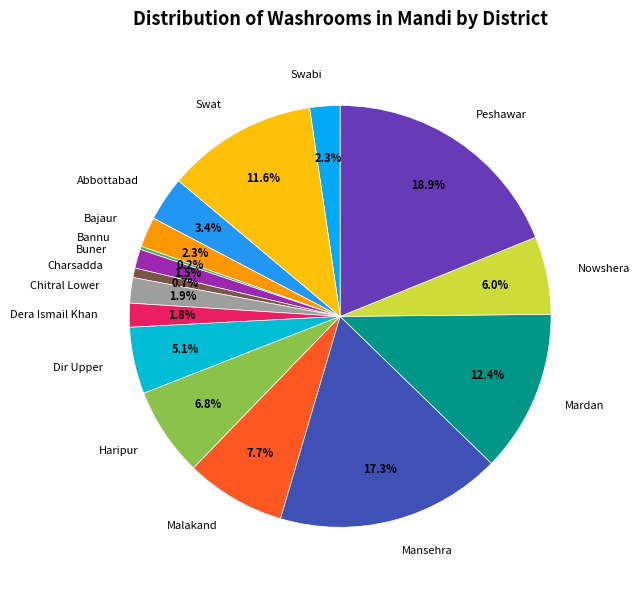

To the nearest percent, what is the difference between the Swabi and Malakand slice percentages?

5%